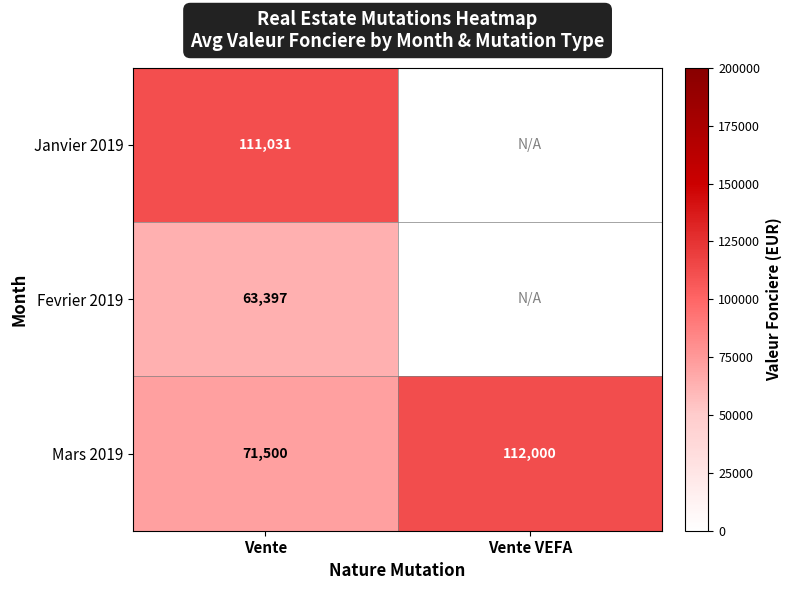

At which label is Mars 2019 closest to 91750?

Vente